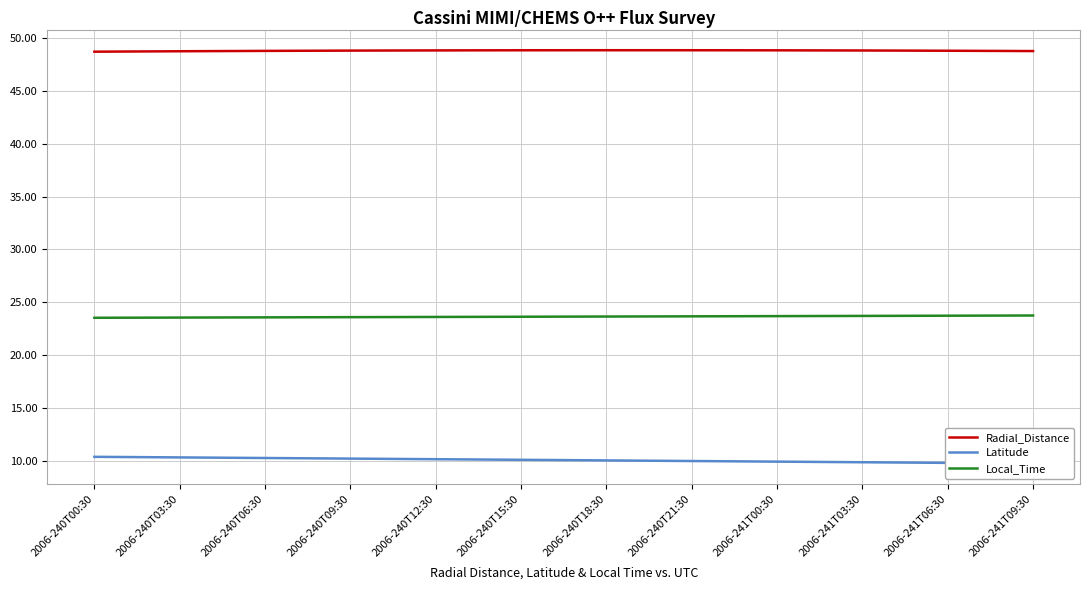

True or false: Radial_Distance and Local_Time intersect in this chart.

False